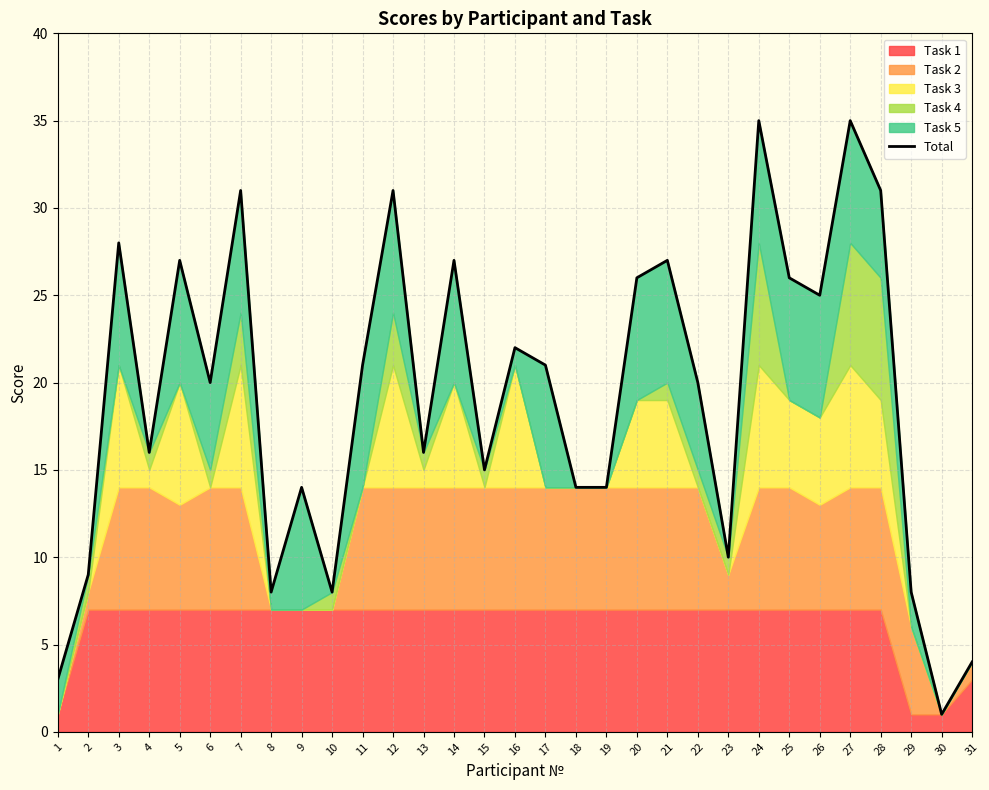

Rank the categories by value from highest to lowest.

24, 27, 7, 12, 28, 3, 5, 14, 21, 20, 25, 26, 16, 11, 17, 6, 22, 4, 13, 15, 9, 18, 19, 23, 2, 8, 10, 29, 31, 1, 30